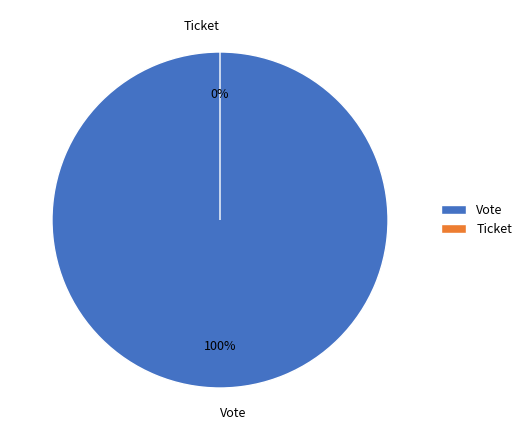

What is the change in value from Vote to Ticket?

-1